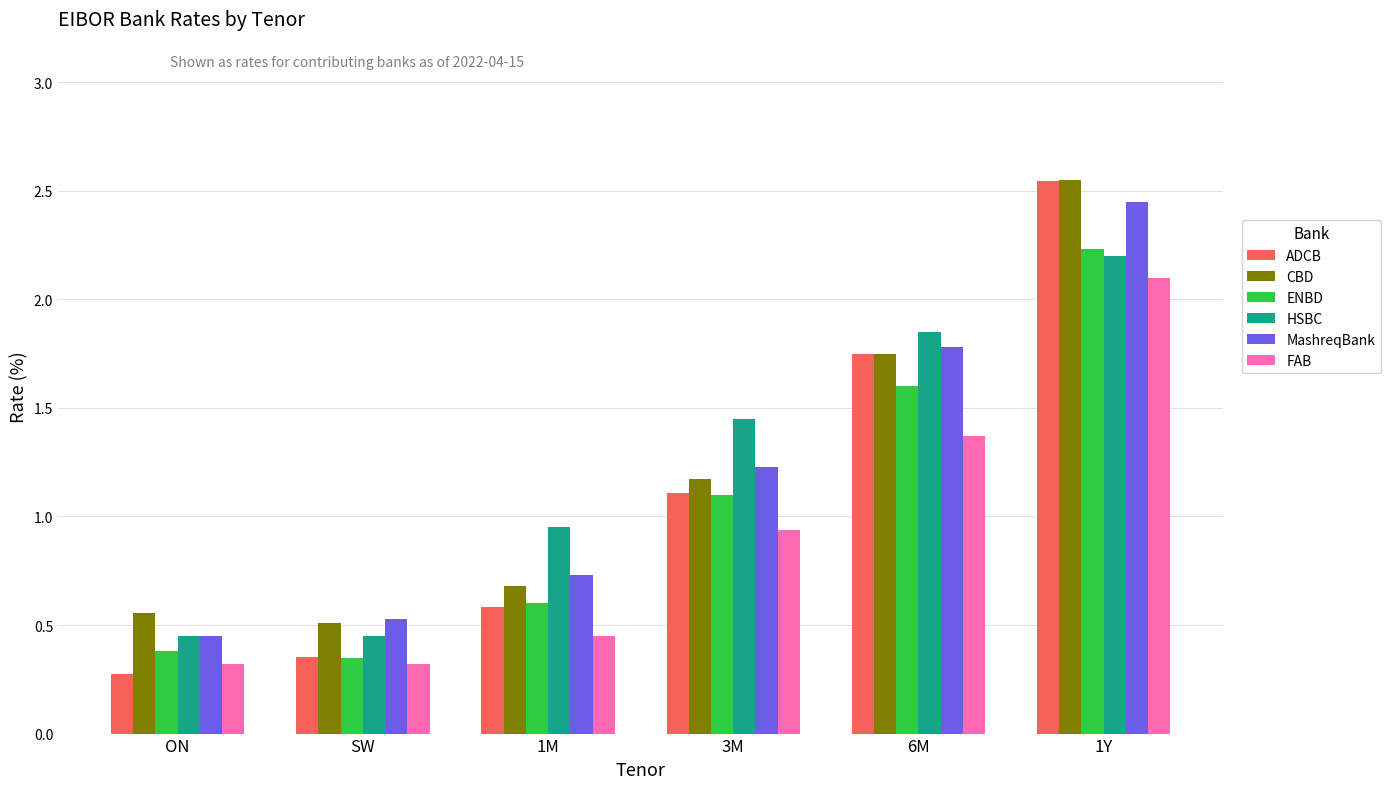

True or false: ENBD has a value of 1.6 at 6M.

True